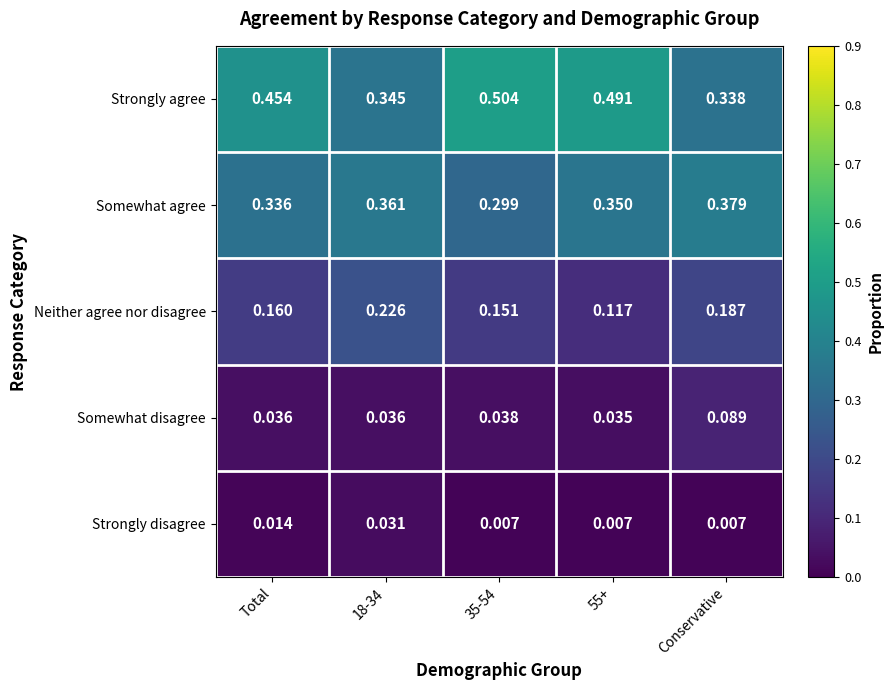

At which label is Strongly agree closest to 0?

Conservative